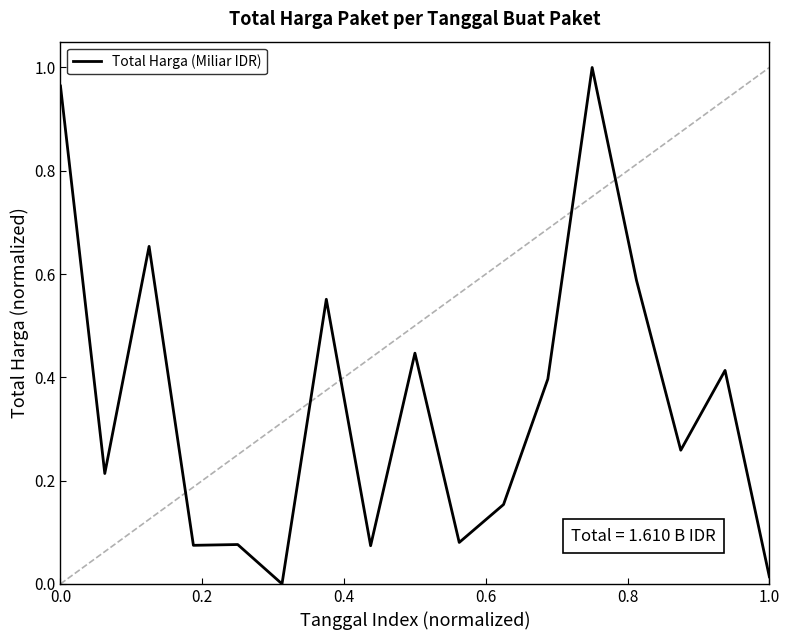

How many lines are shown in the chart?

1